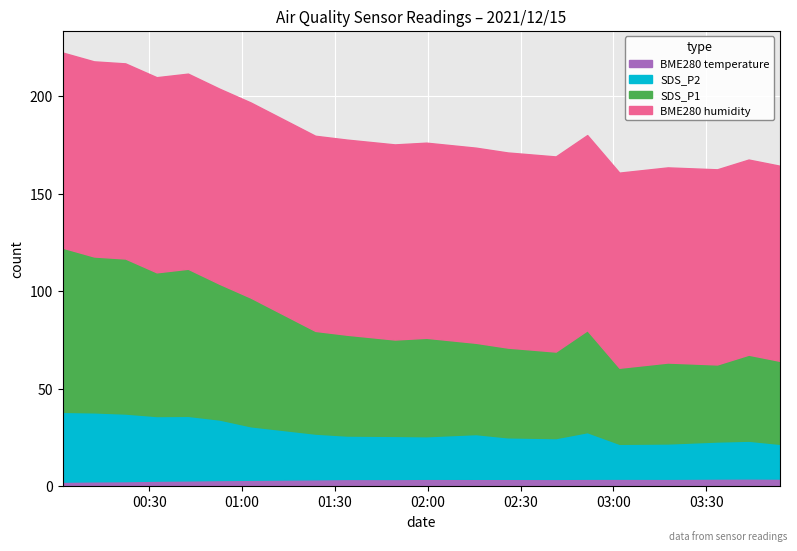

What is the spread (max minus min) of values at 19?

96.0